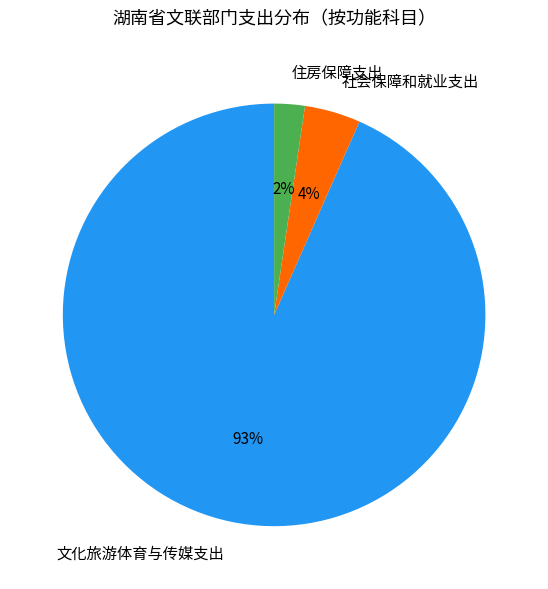

How many slices are in this pie chart?

3